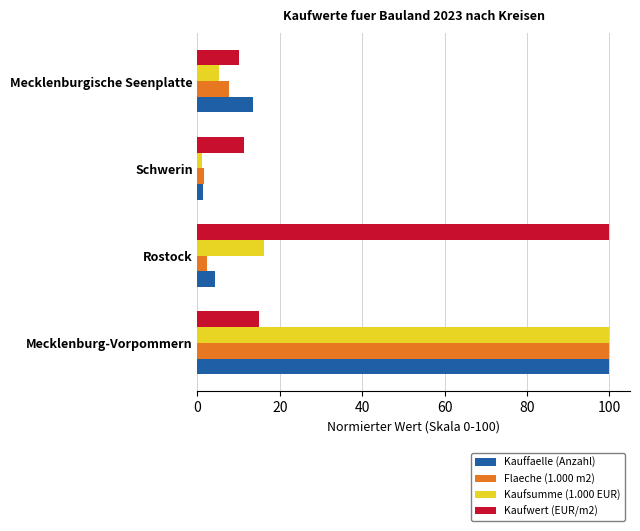

Between Rostock and Mecklenburgische Seenplatte, which series saw the biggest shift?

Kaufwert (EUR/m2)